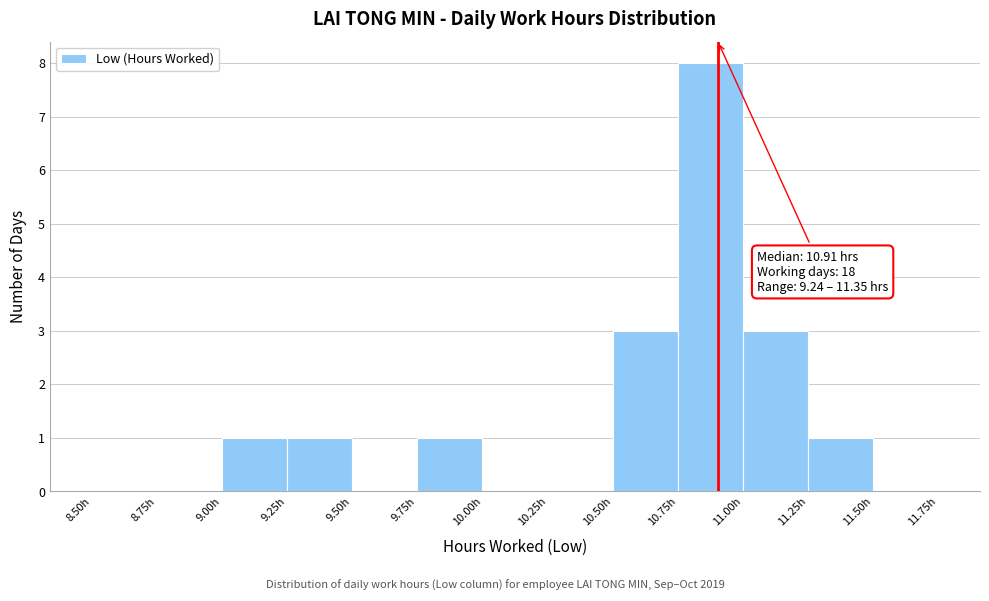

Over which range of the x-axis is the bar tallest?

10.75 to 11.00